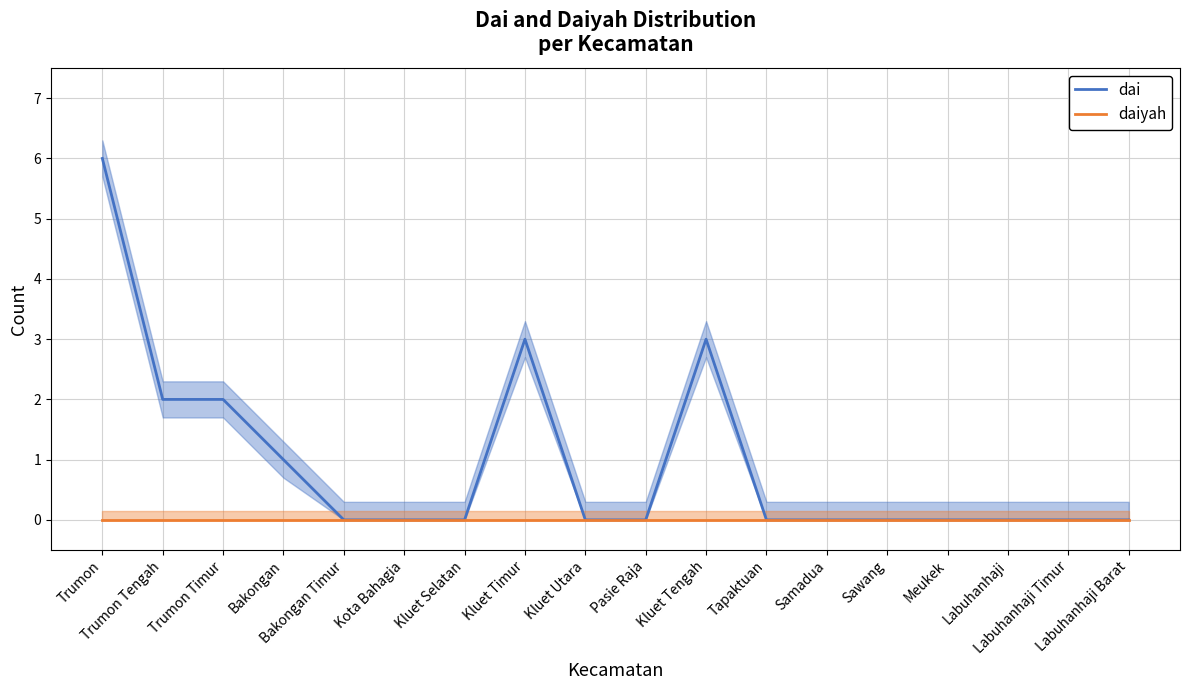

What is the total value across all series at Trumon Tengah?

2